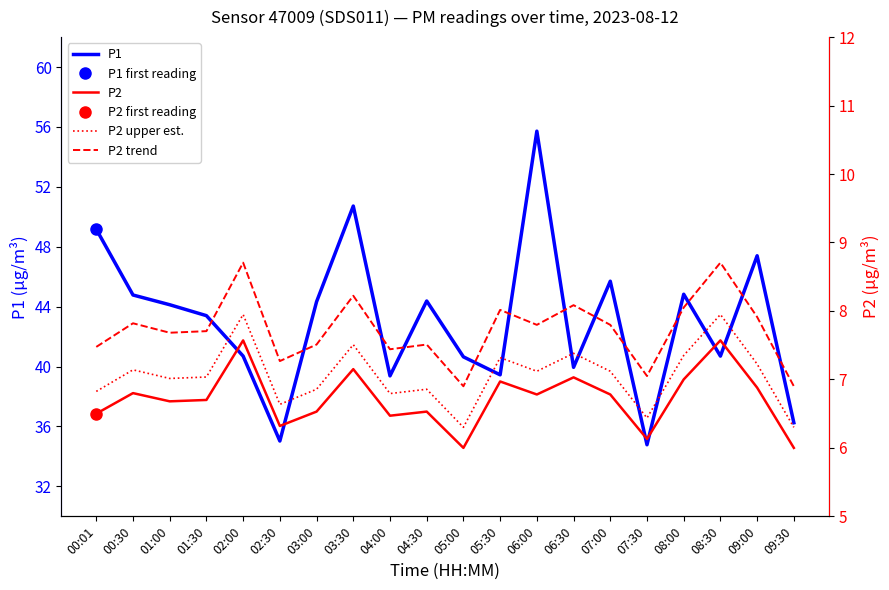

What is the difference between the second highest and second lowest values in the P2 series?

1.6